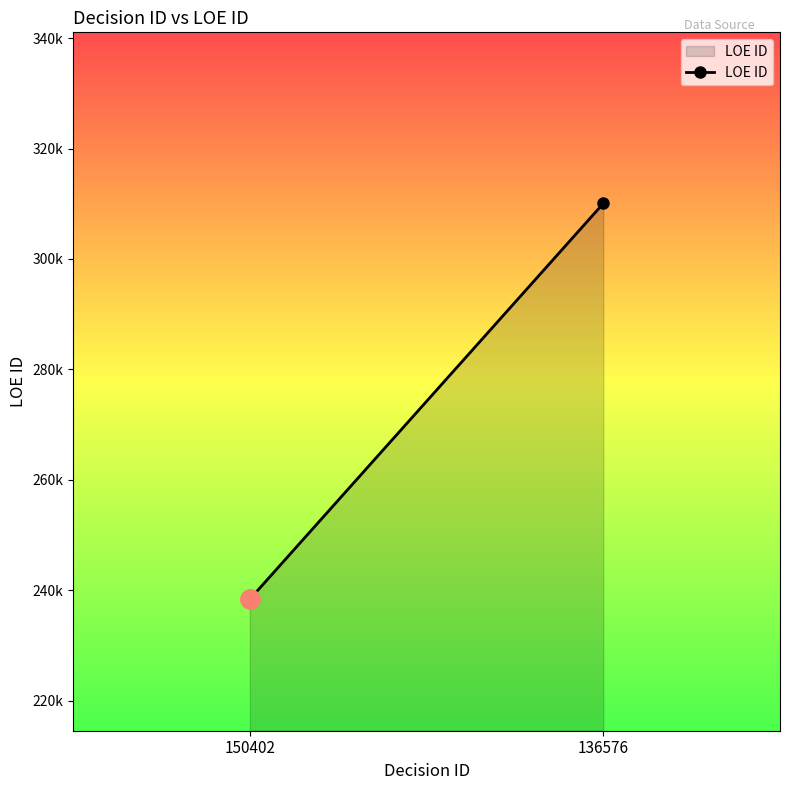

What is the change in value from 150402 to 136576?

+71679